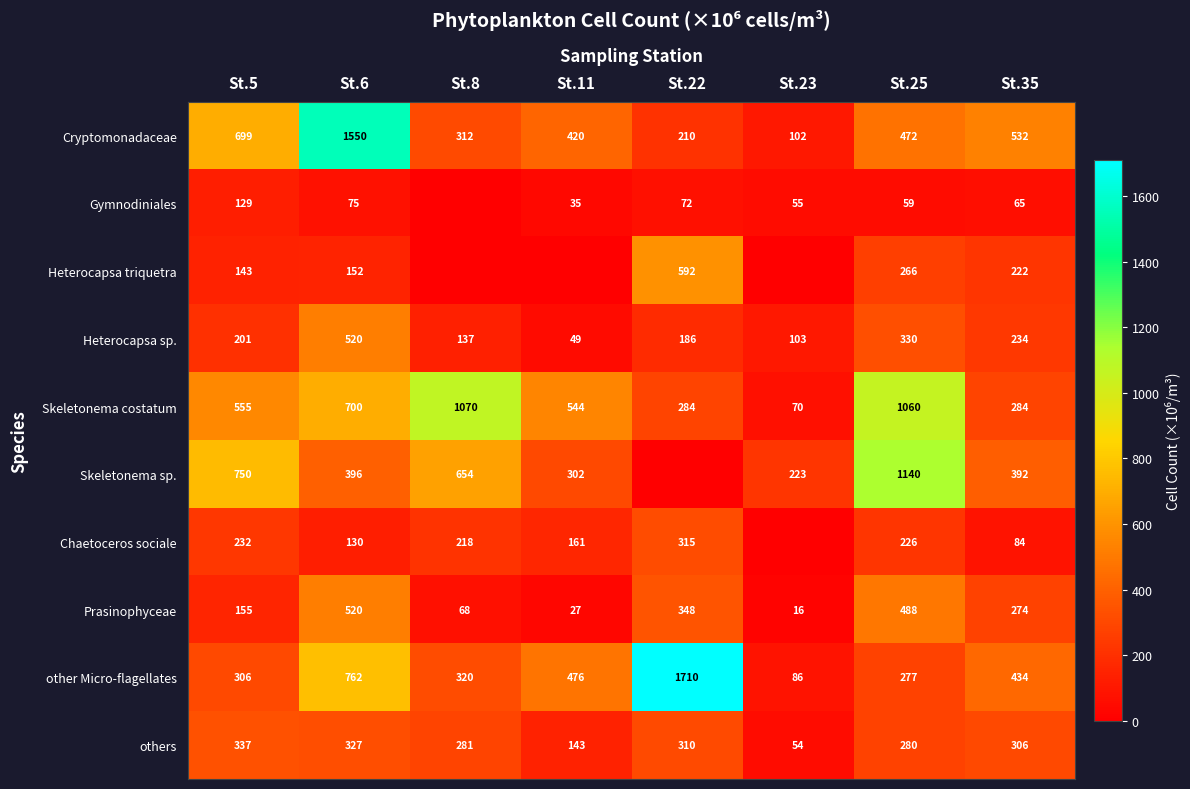

Read the Cryptomonadaceae value at St.25, to the nearest 50.

450